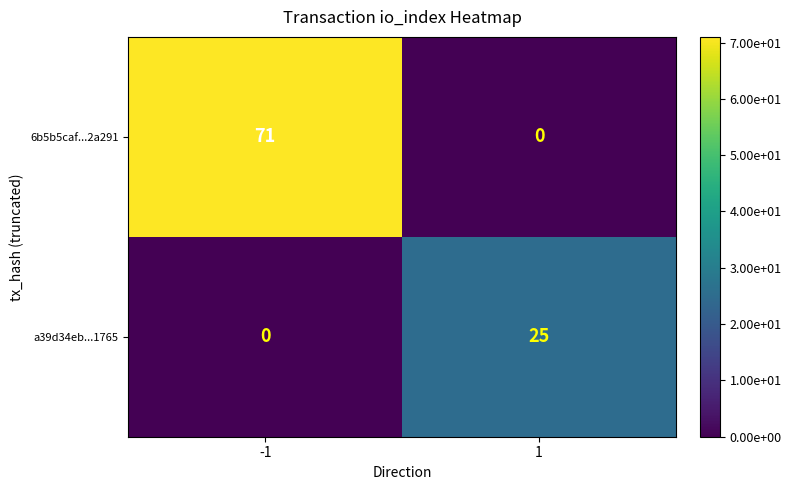

Reading left to right, extract all data points from this chart.

6b5b5caf...2a291: 71	0
a39d34eb...1765: 0	25